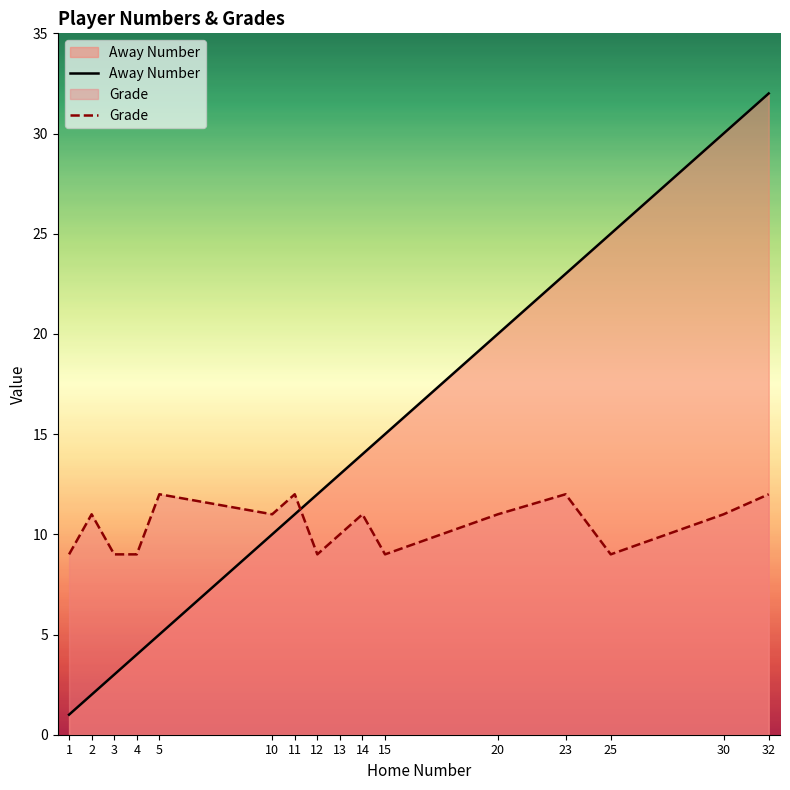

Where is the first local maximum for Grade?

2